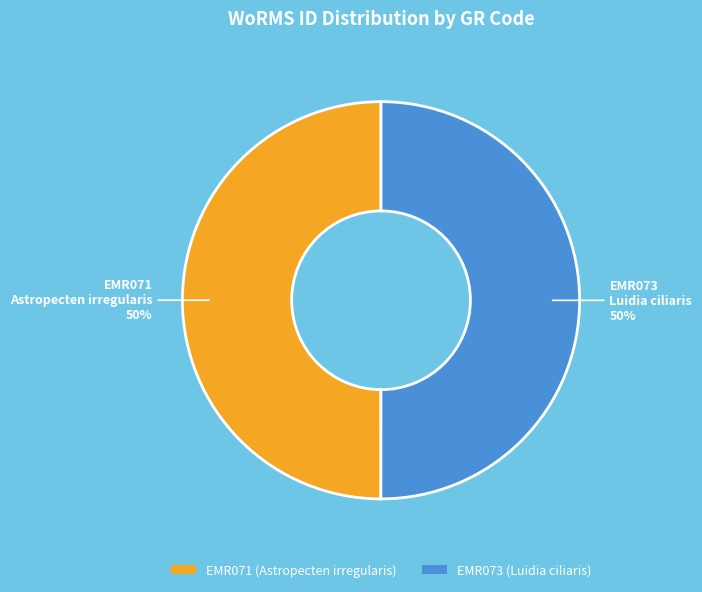

What is the ratio of the value at EMR071 (Astropecten irregularis) to the value at EMR073 (Luidia ciliaris)?

1.0